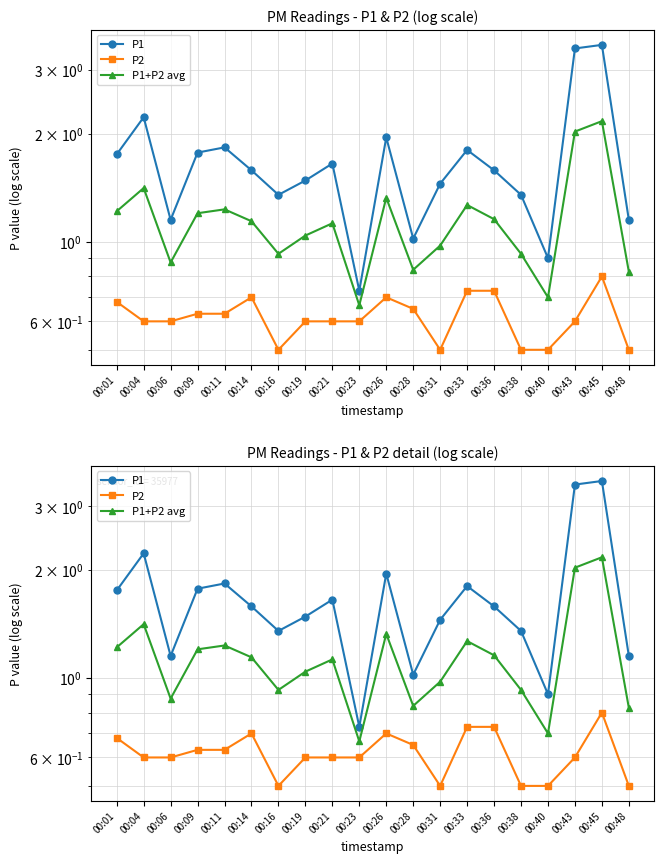

True or false: P1 and P2 cross at least once.

False